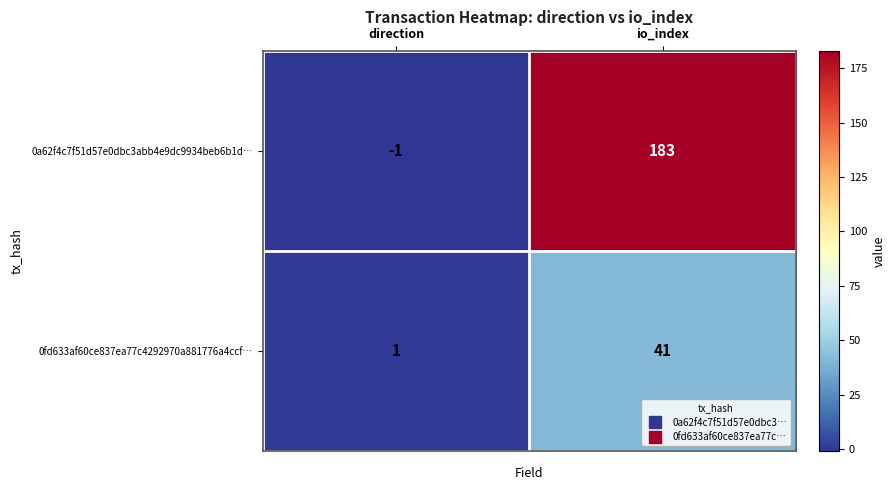

What is the difference between the maximum and minimum values in the 0fd633af60ce837ea77c4292970a881776a4ccf… series?

40